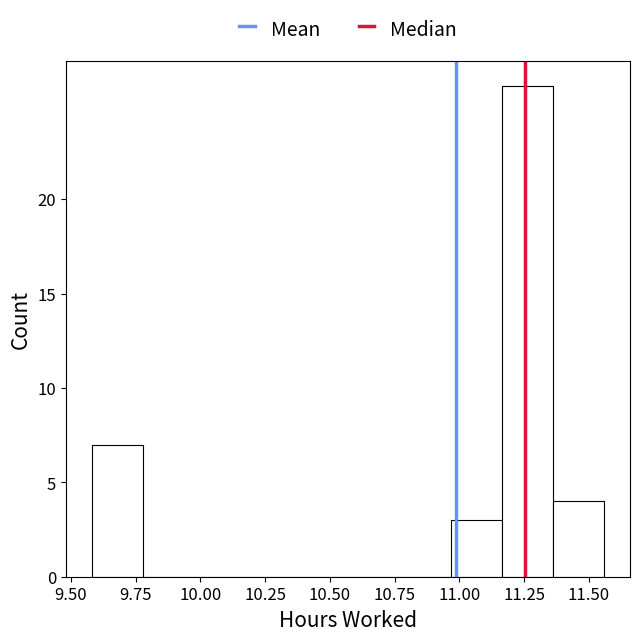

Around what value on the x-axis is the tallest bar? Give the approximate position of its centre, as read against the axis.

11.25